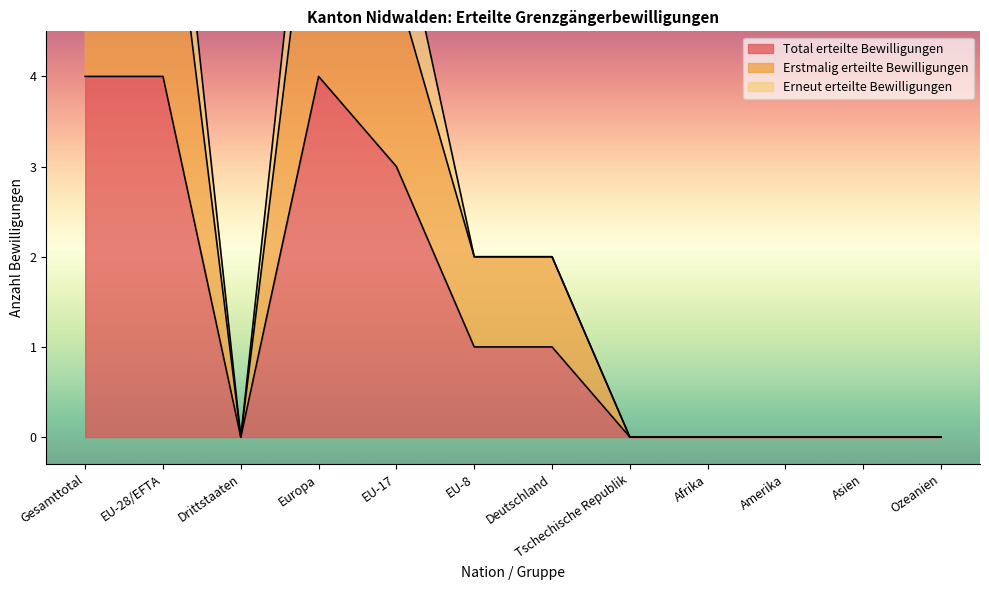

The Erstmalig erteilte Bewilligungen series shows 5 at Gesamttotal. True or false?

False